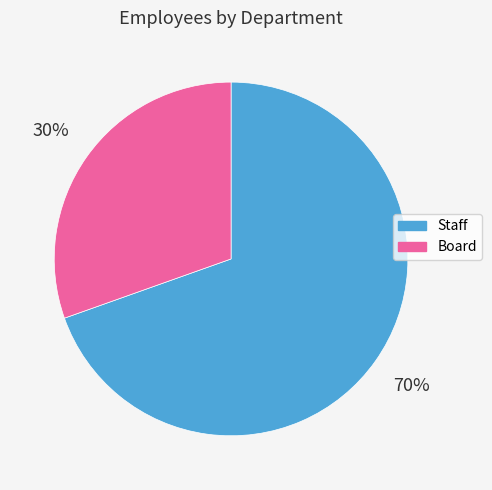

Is there any slice that represents more than half of the pie?

Yes